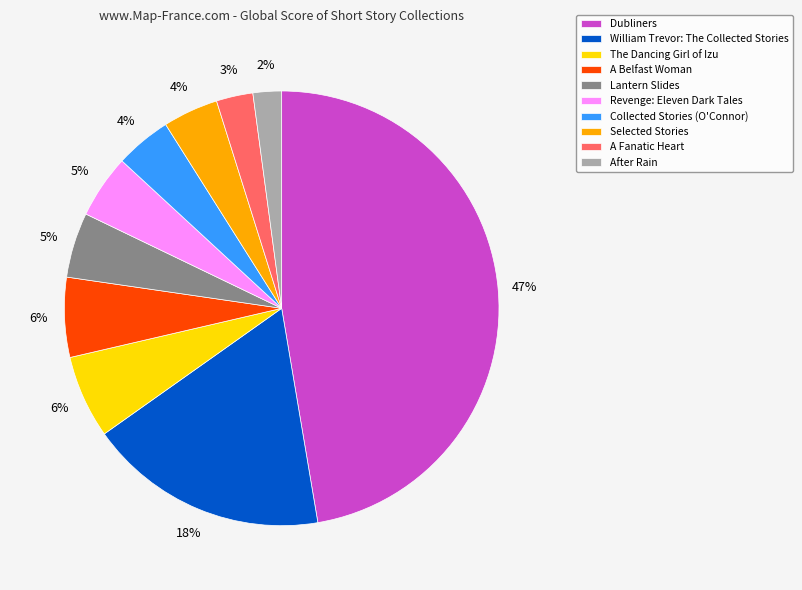

Count the number of slices in the pie.

10